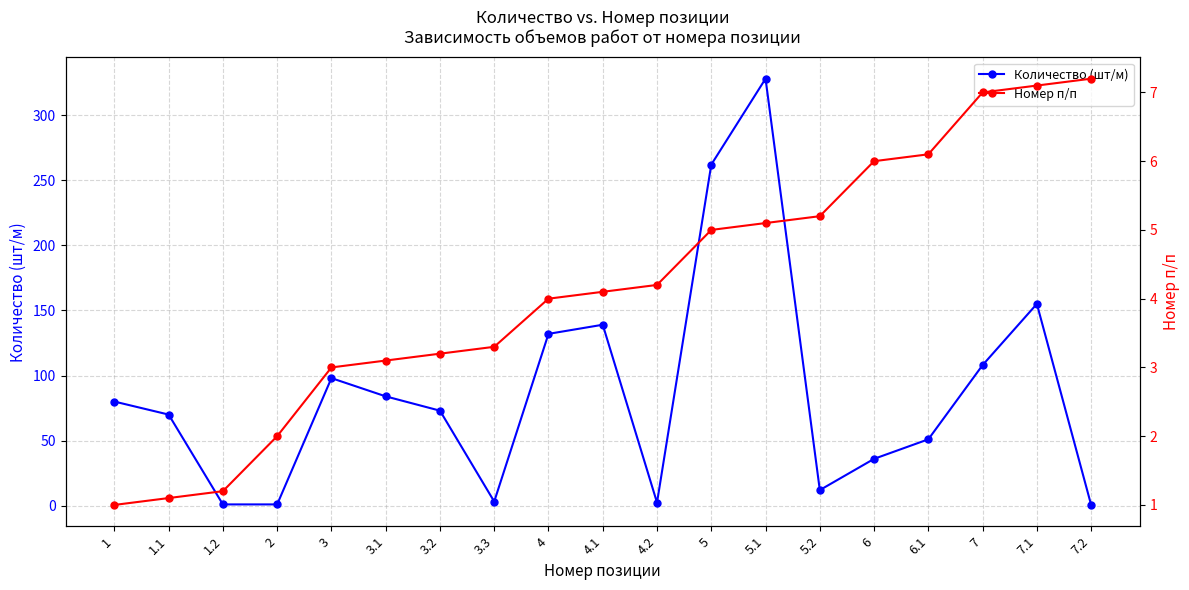

What are all the series names shown in the legend?

Количество (шт/м), Номер п/п